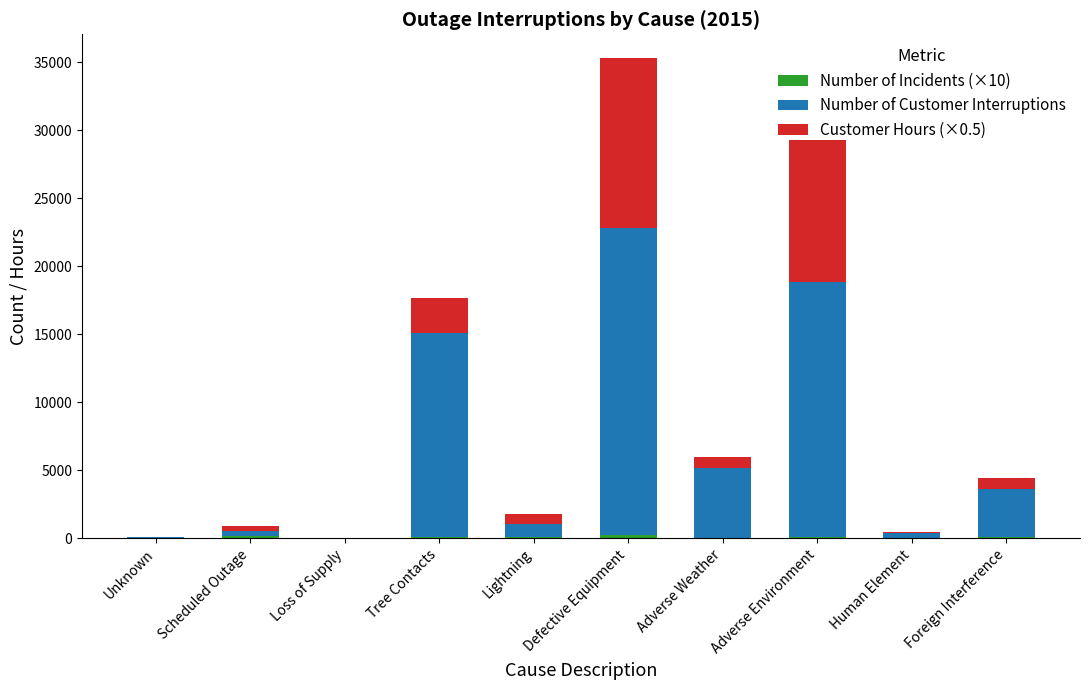

Does the chart contain stacked bars?

Yes